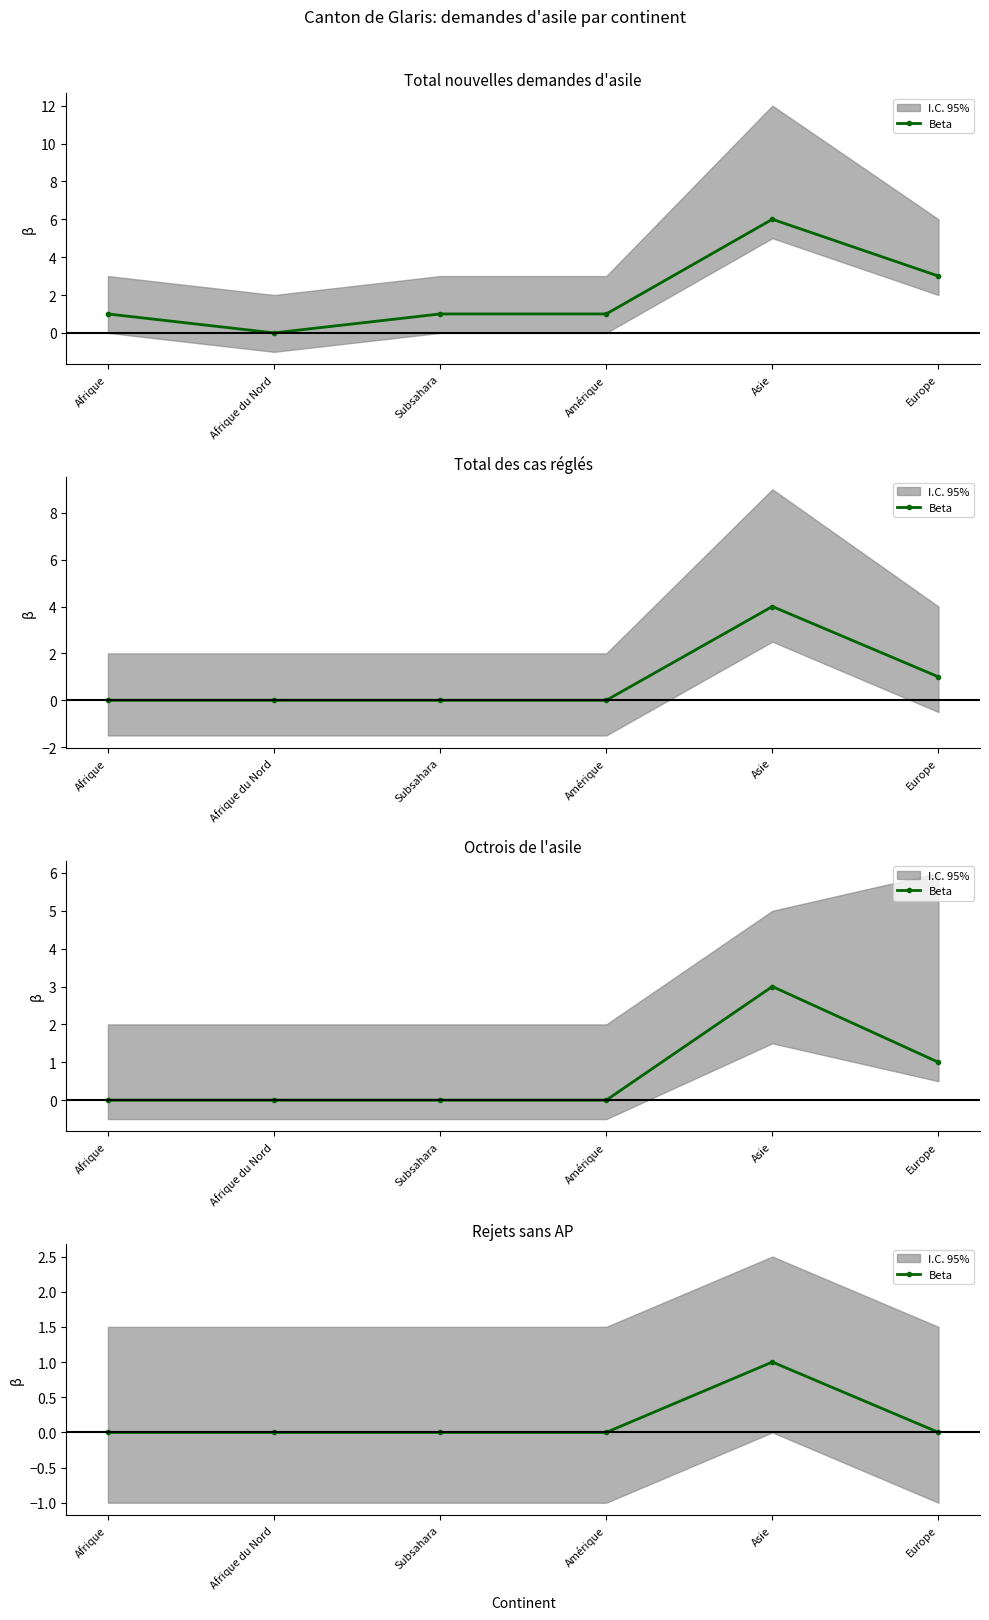

Does the chart have visible grid lines?

No